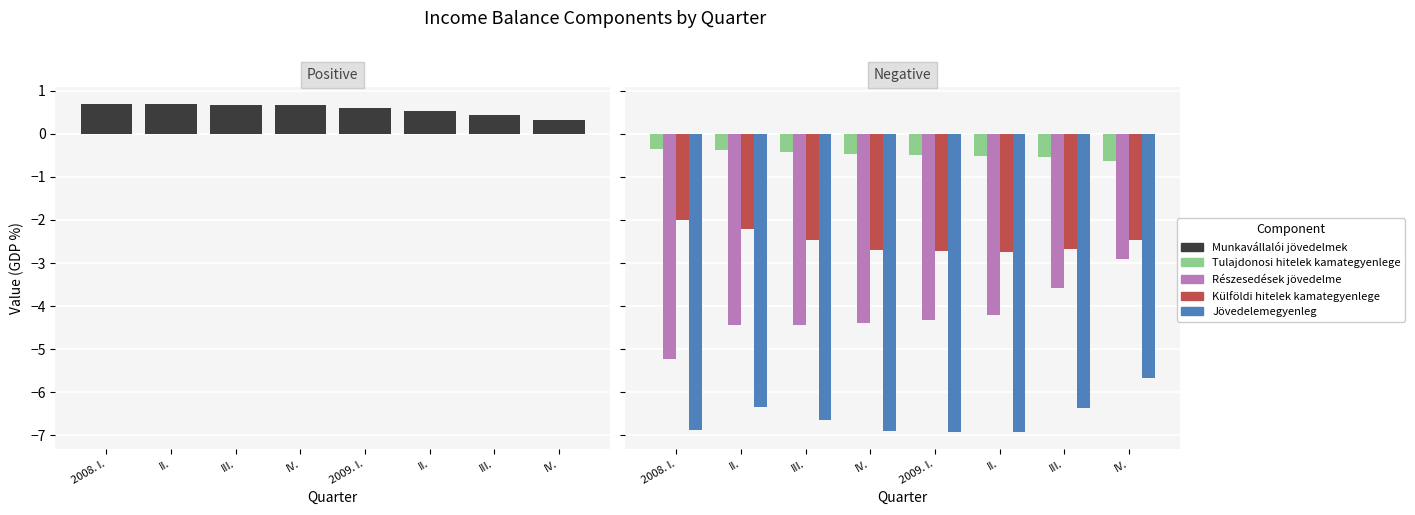

Is it true that Külföldi hitelek kamategyenlege equals -2.0 at 2008. I.?

True